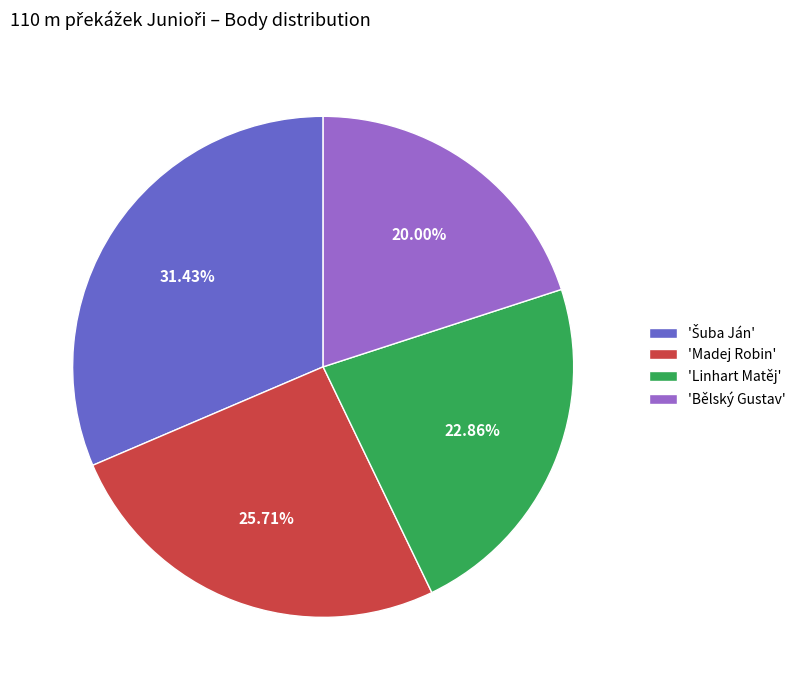

Do 'Bělský Gustav' and 'Madej Robin' together represent more than half of the pie?

No